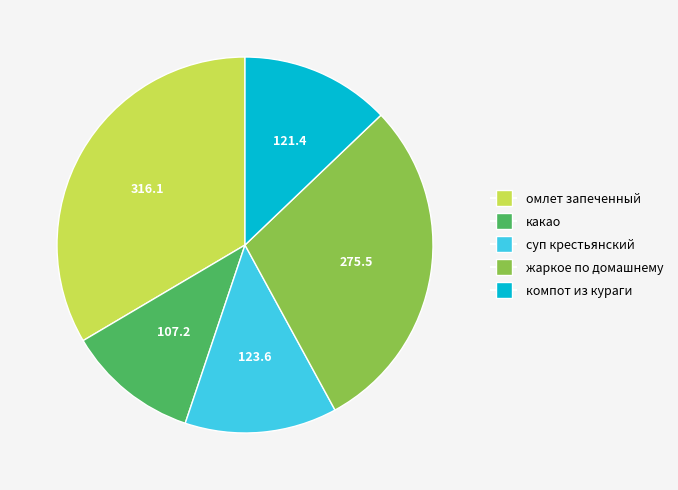

Is there a majority slice in this chart?

No